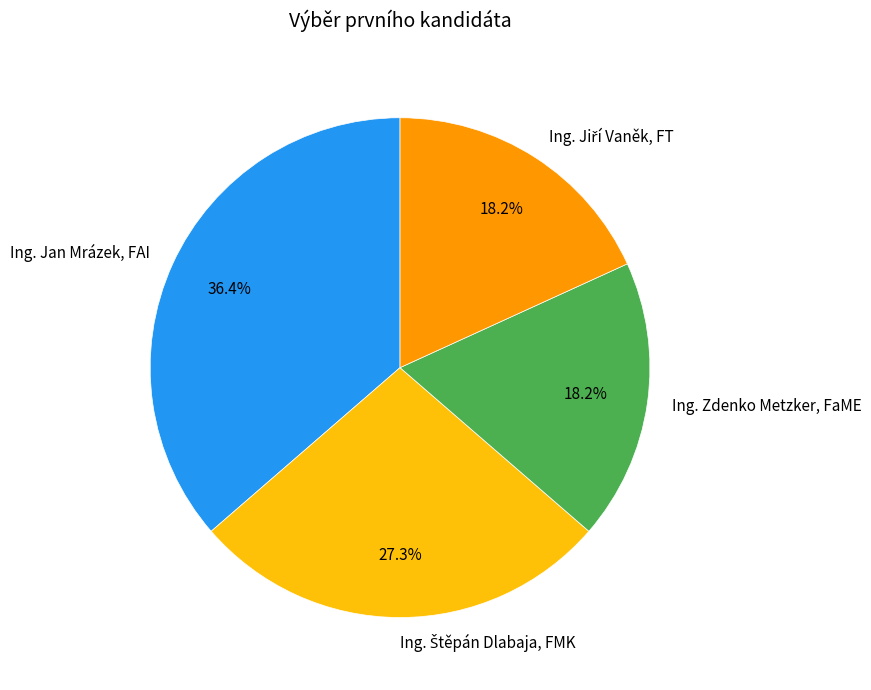

What is the largest slice in the pie chart?

Ing. Jan Mrázek, FAI